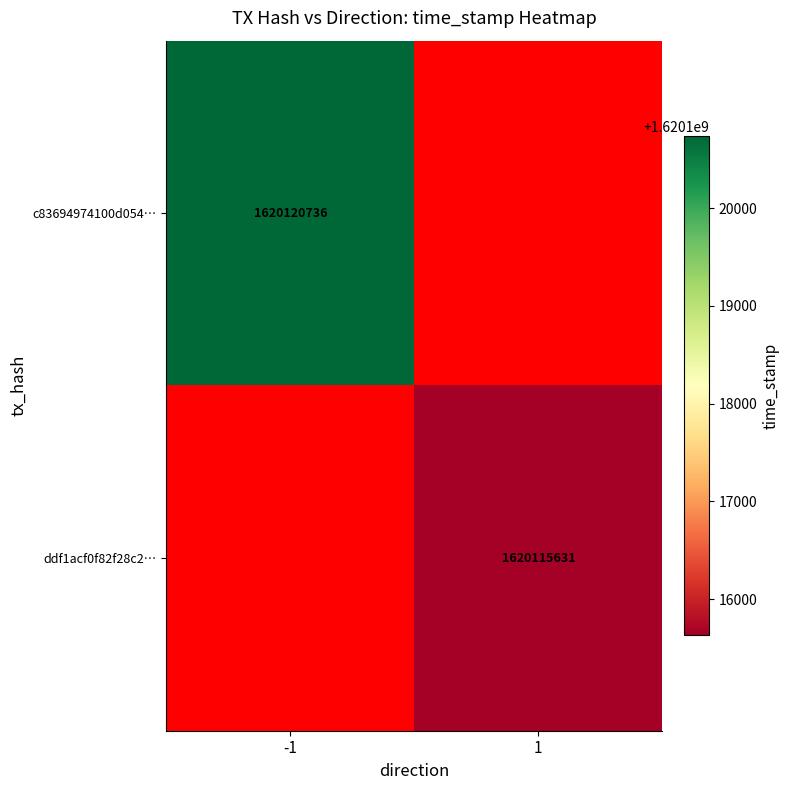

The value of ddf1acf0f82f28c2… at 1 is 1126322614. True or false?

False